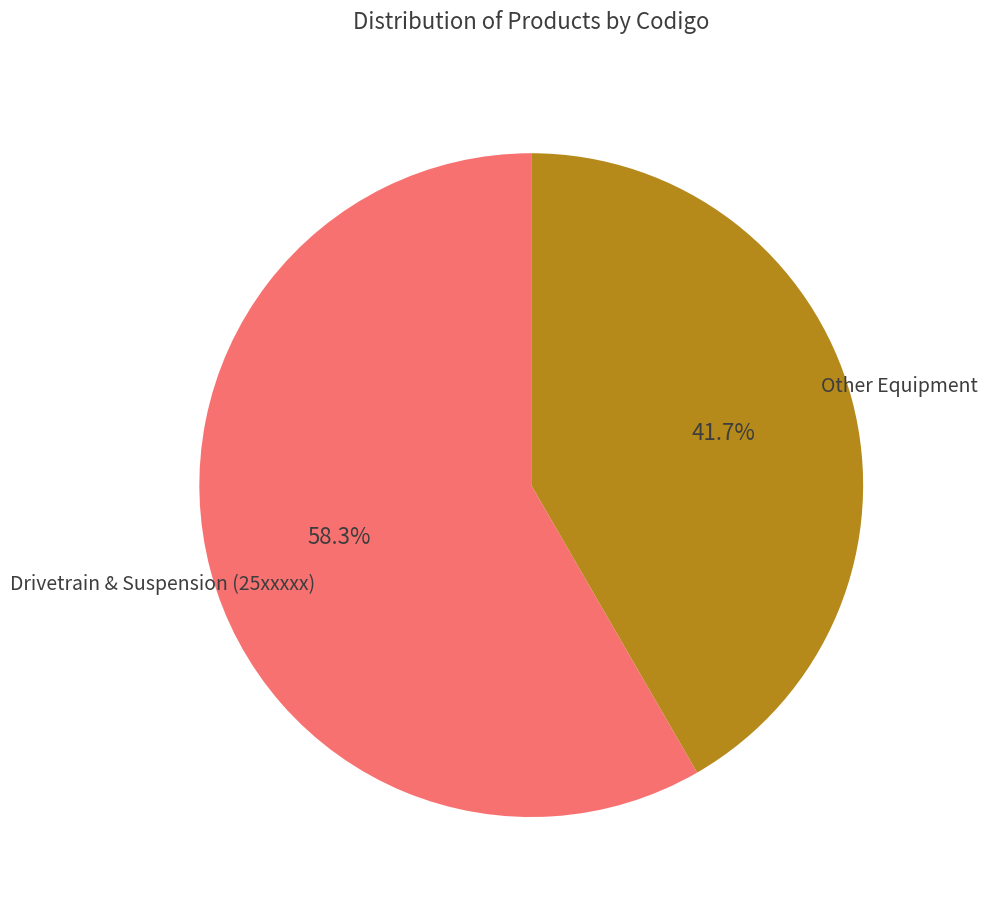

Is there a majority slice in this chart?

Yes